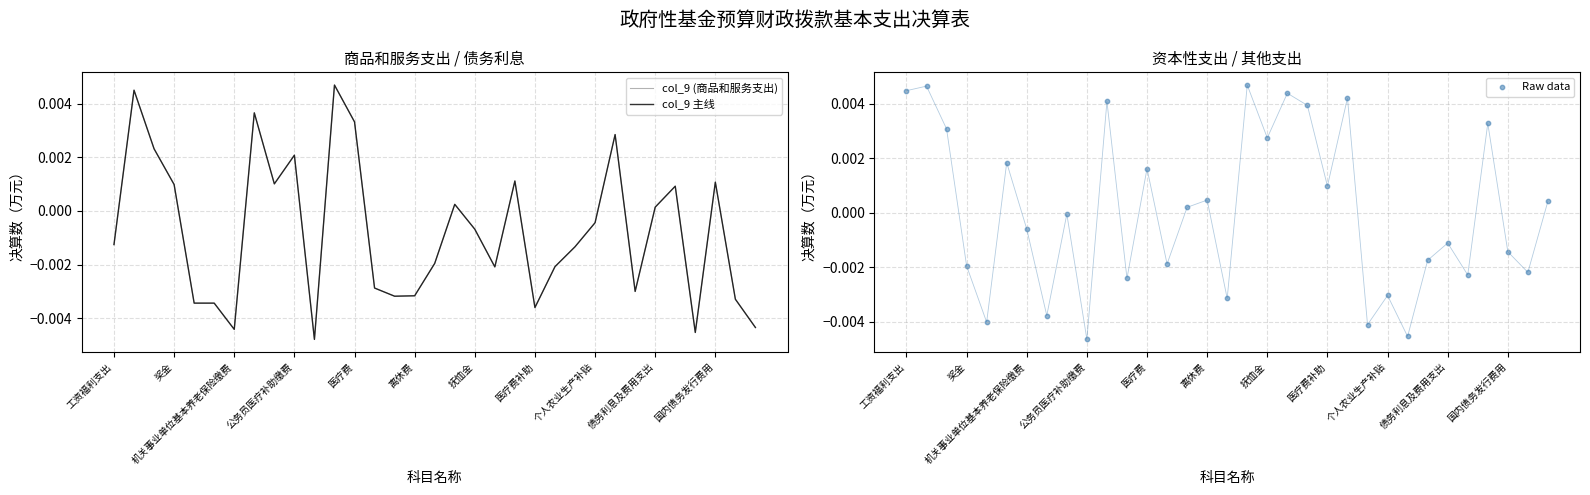

Which series reaches the maximum Y coordinate?

col_9 (商品和服务支出)